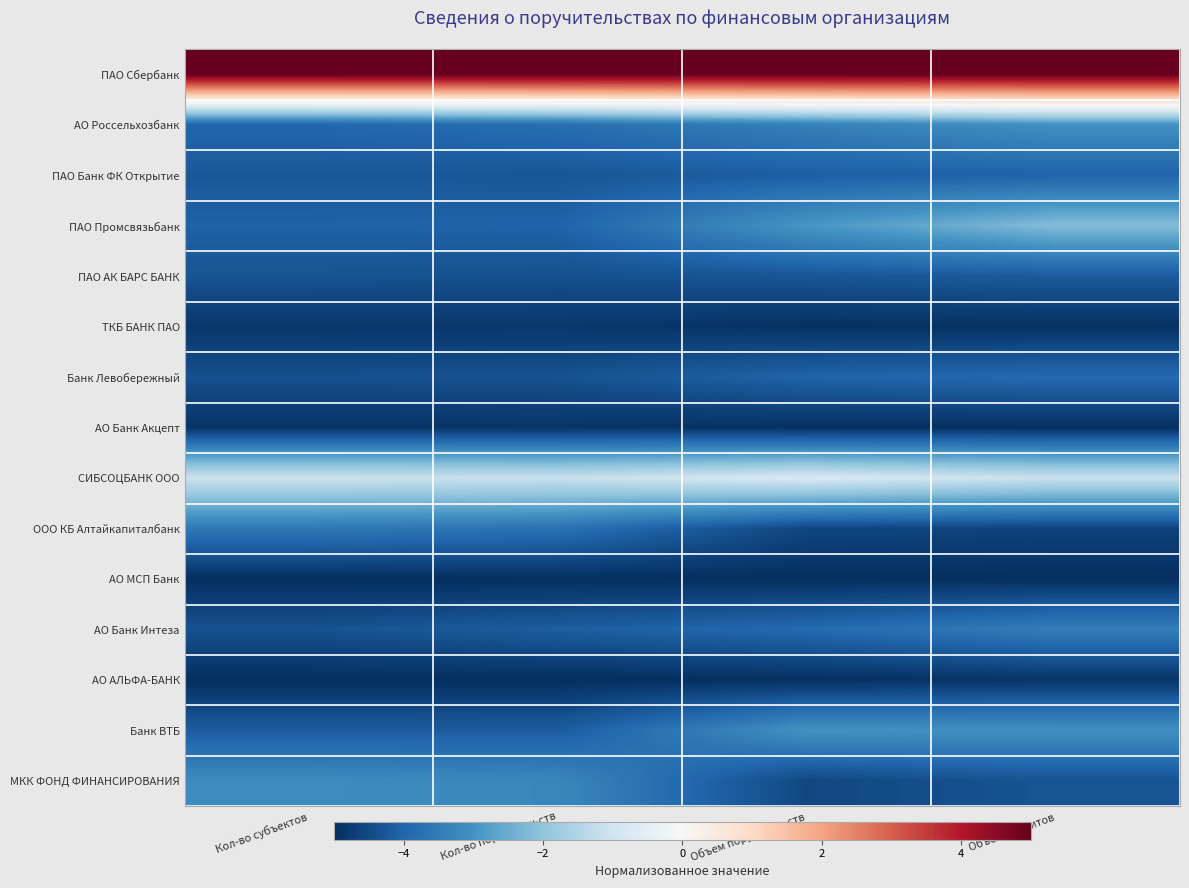

Which series has the largest total across all categories?

ПАО Сбербанк